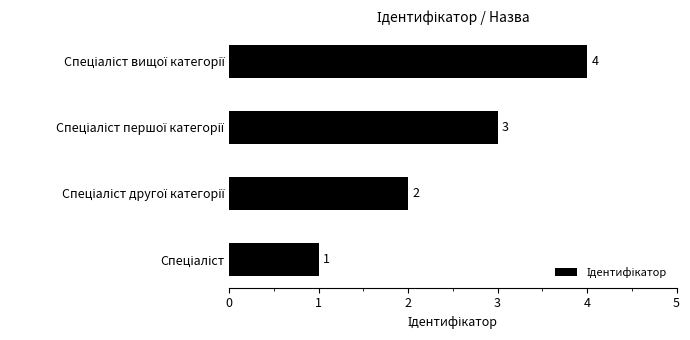

What is the greatest value displayed?

4